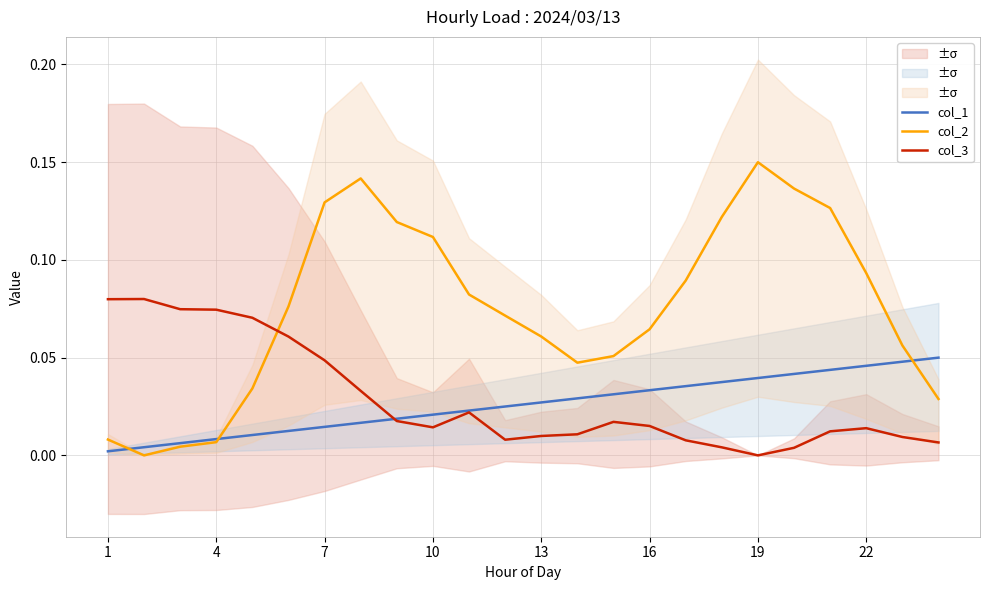

After their last crossing, which series has the higher values: col_3 or col_2?

col_2